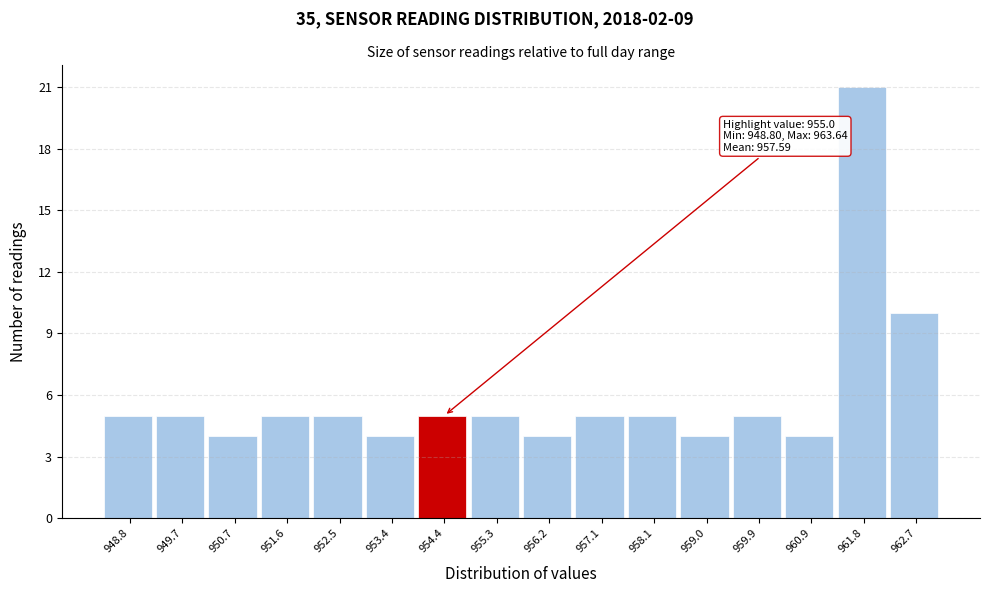

Reading right to left, transcribe all the data shown in this chart.

962.7=10	961.8=21	960.9=4	959.9=5	959.0=4	958.1=5	957.1=5	956.2=4	955.3=5	954.4=5	953.4=4	952.5=5	951.6=5	950.7=4	949.7=5	948.8=5